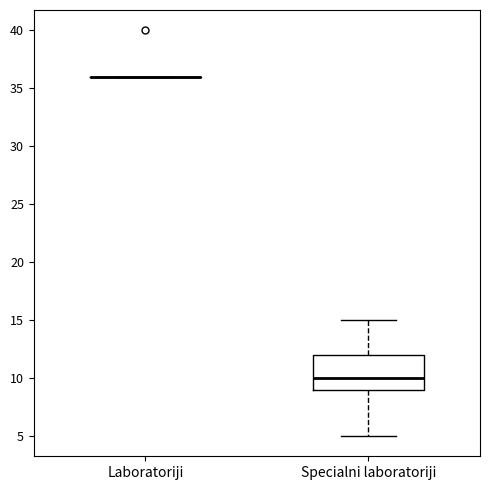

Reading left to right, read every box against the y-axis: the position of its median line, the range the box covers, and the ends of its whiskers. The values are not printed on the chart, so give them approximately, as read against the axis.

Laboratoriji: box collapsed to a line at 36, whiskers 36 to 36
Specialni laboratoriji: median 10, box 9 to 12, whiskers 5 to 15